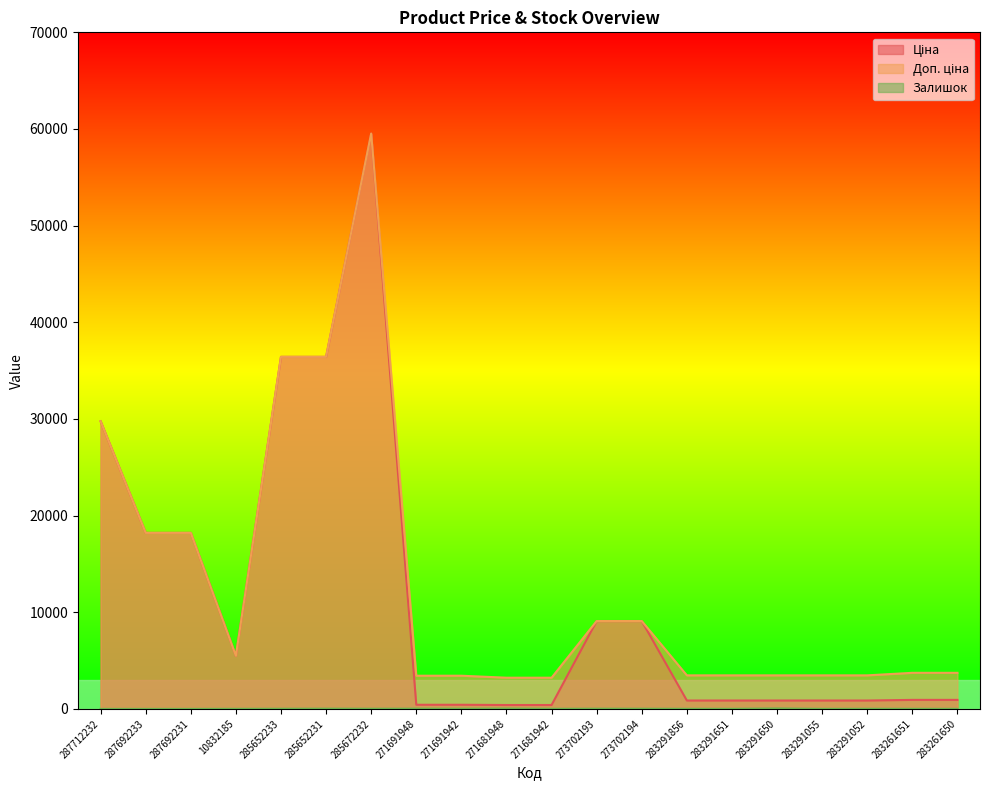

Where is the first local minimum for Ціна?

10832185